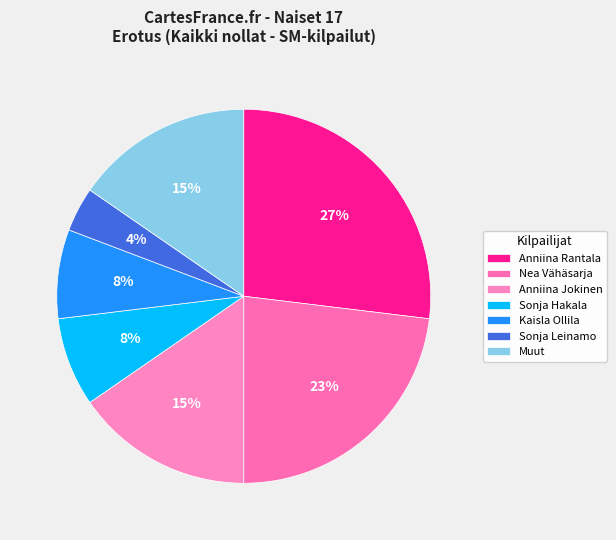

How many slices are in this pie chart?

7